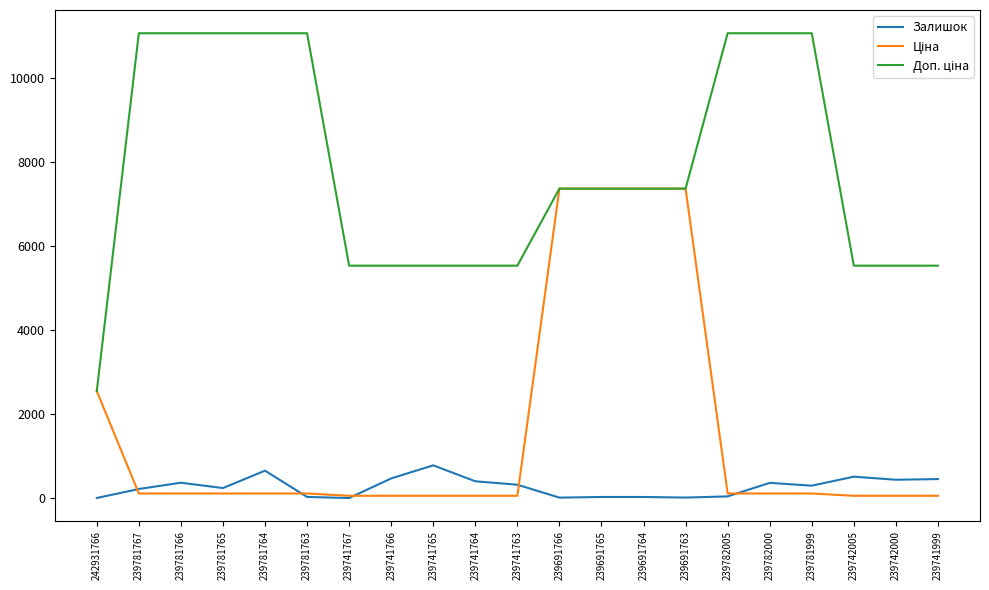

What is the maximum value shown in the chart?

11055.0